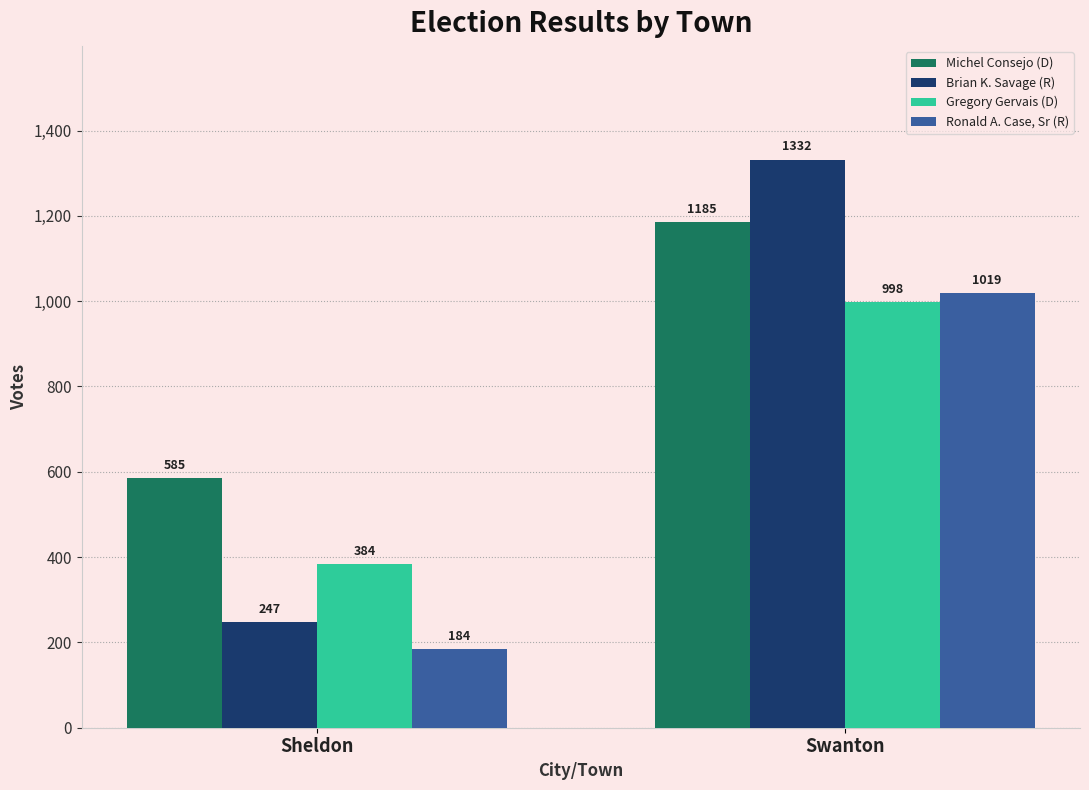

Count the number of categories in the chart.

2